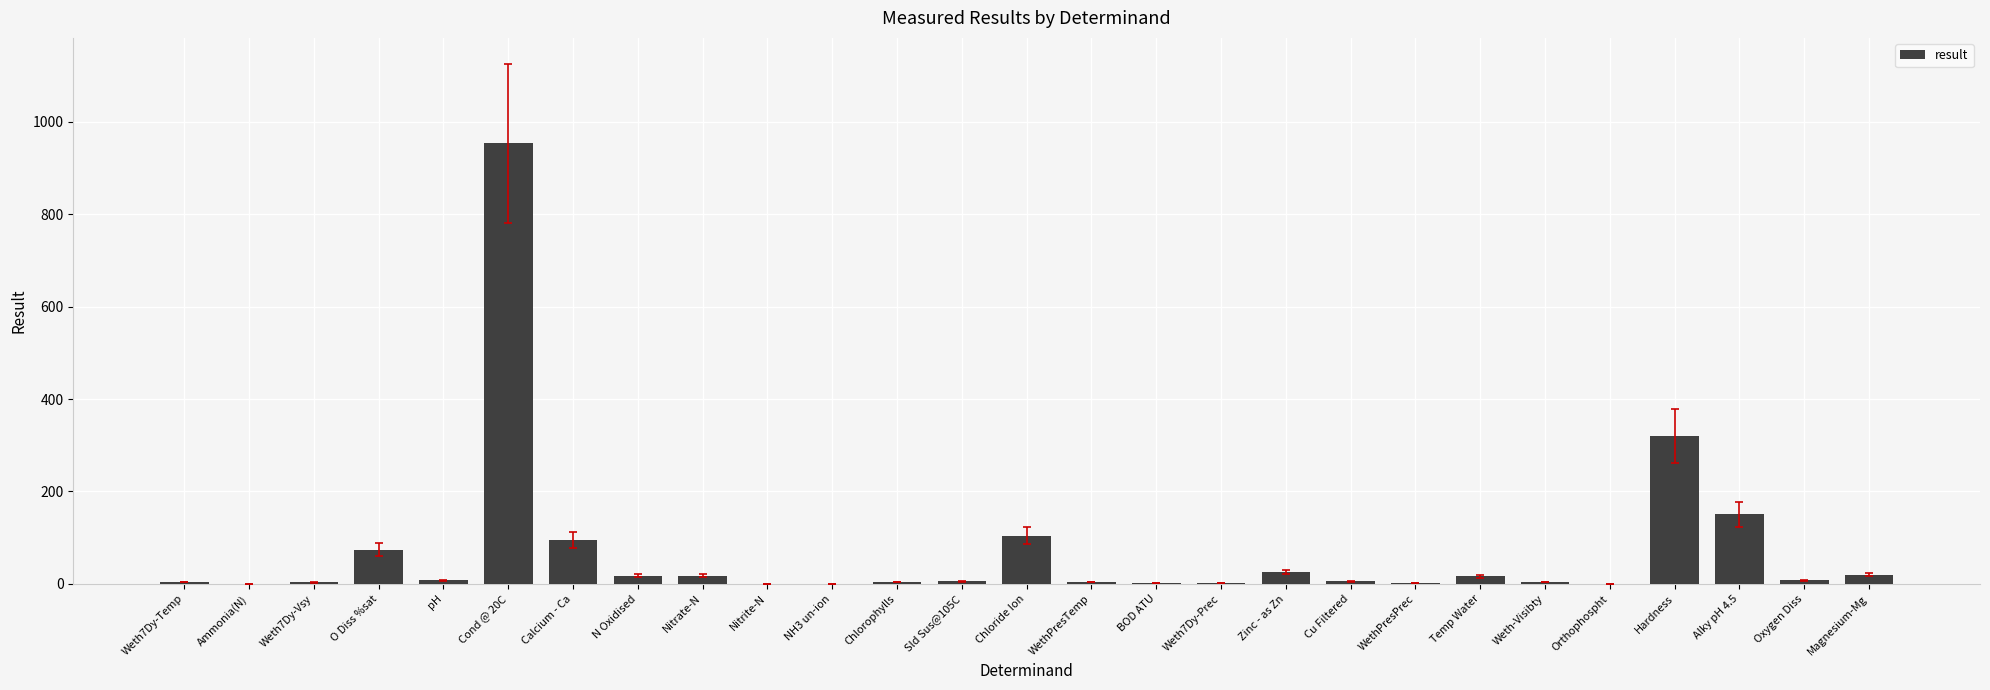

What is the sum of all values?

1844.2